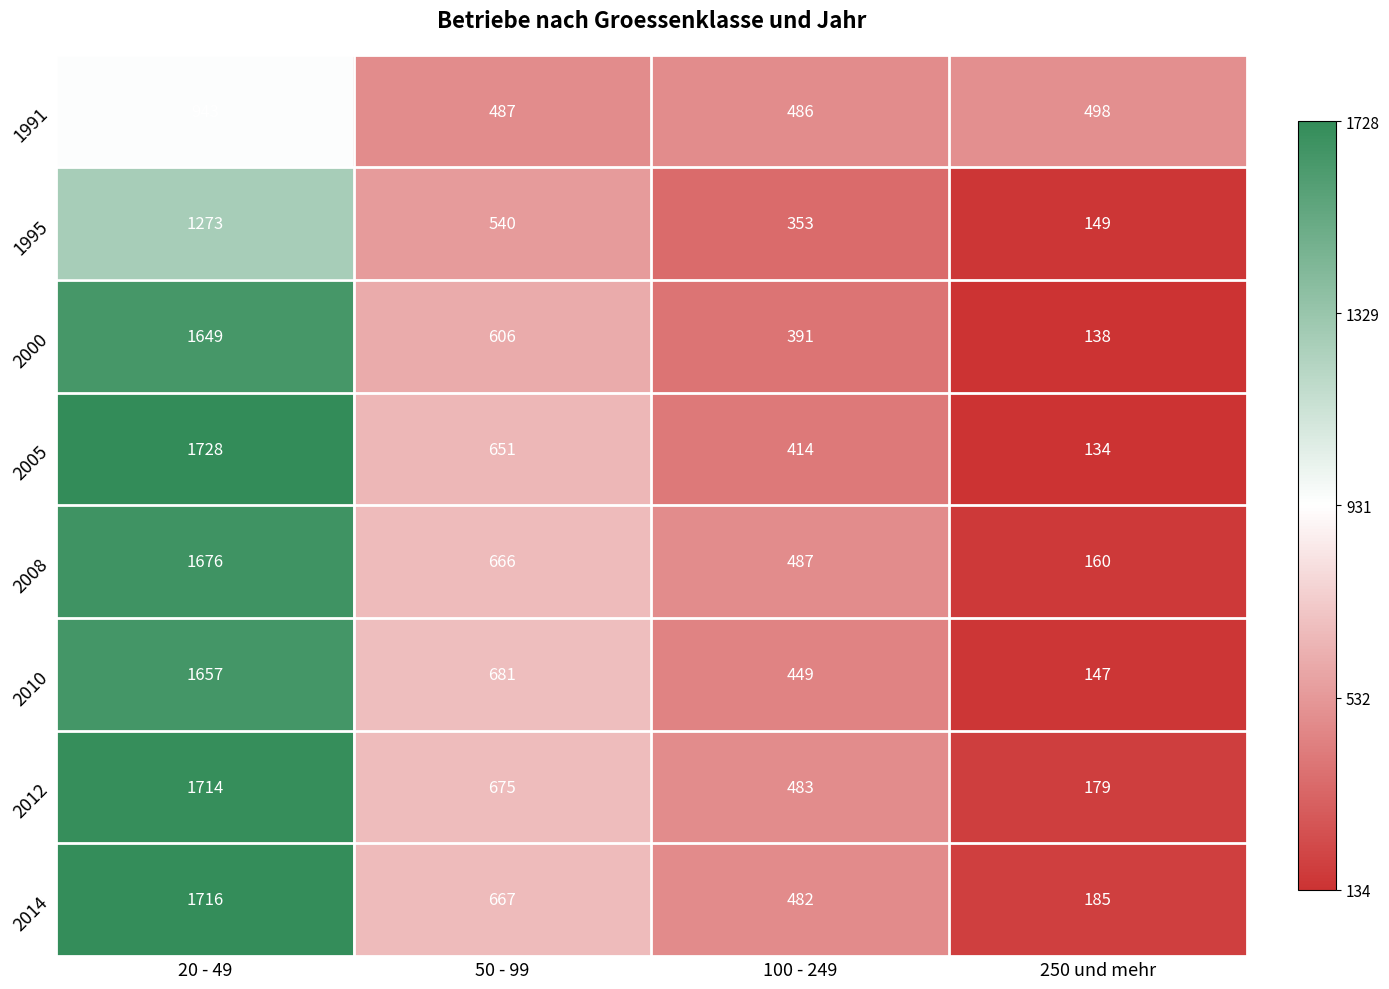

At 50 - 99, list the series in order from smallest to largest.

1991, 1995, 2000, 2005, 2008, 2014, 2012, 2010